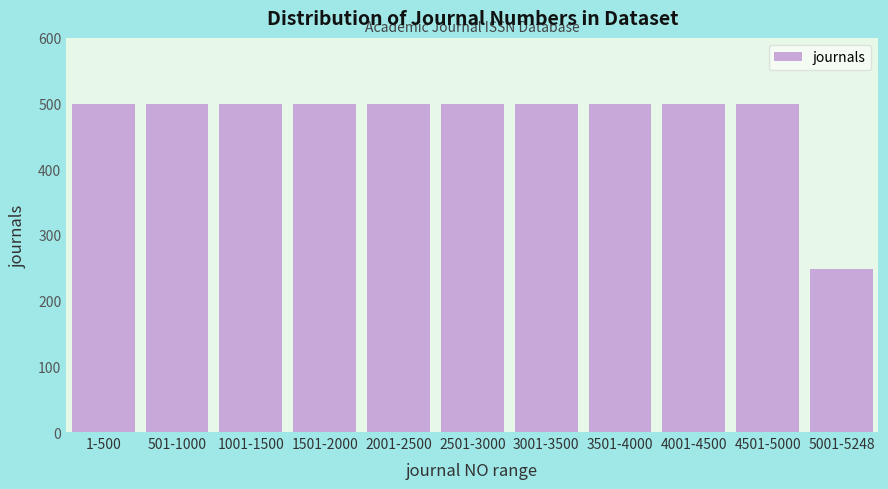

Reading left to right, transcribe all the data shown in this chart.

500	500	500	500	500	500	500	500	500	500	248